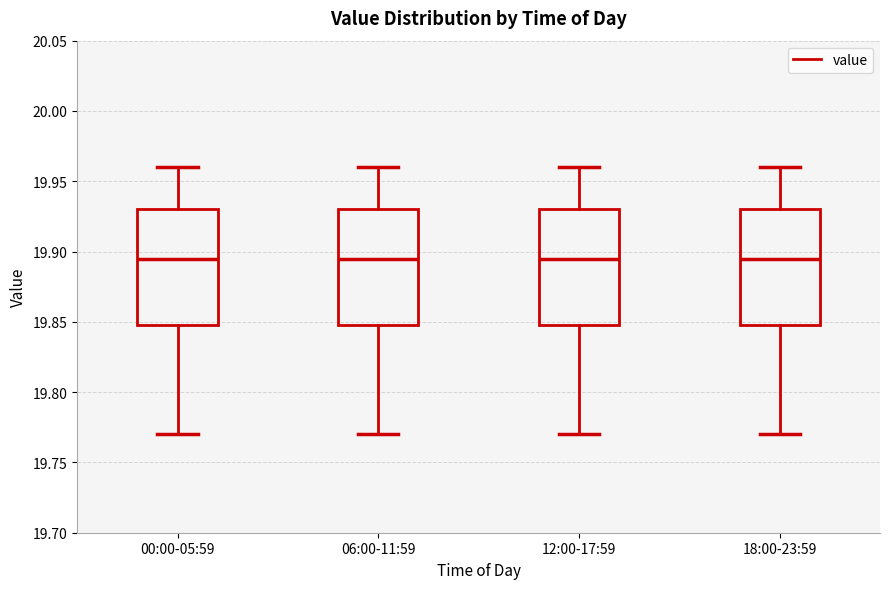

Where does the lower whisker of the box for 06:00-11:59 end on the y-axis? The values are not printed on the chart, so give them approximately, as read against the axis.

19.770